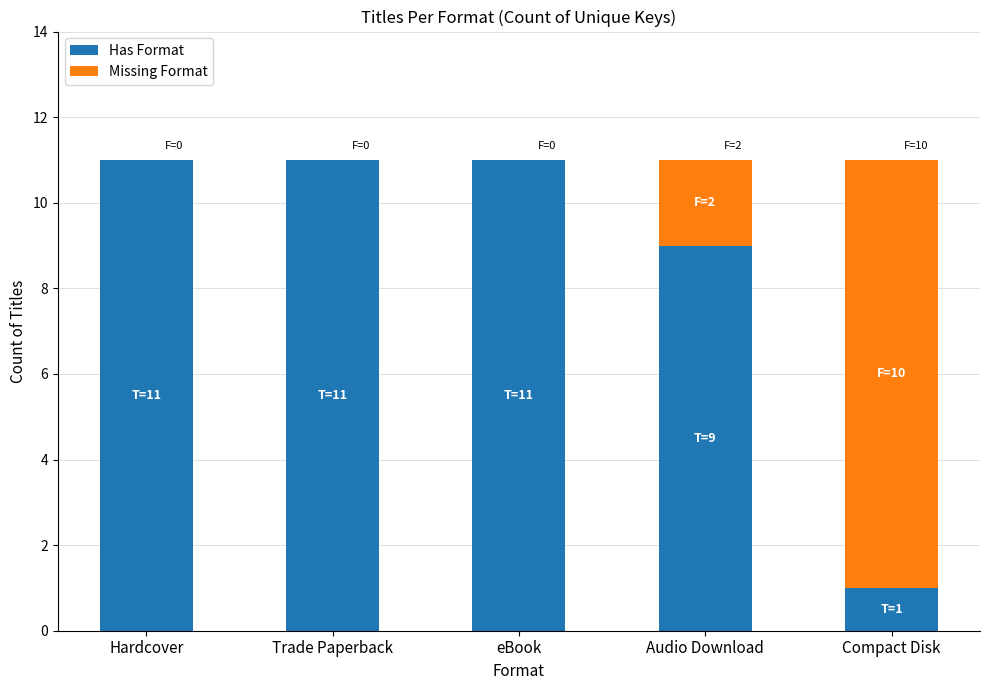

How many data points does each series have?

5